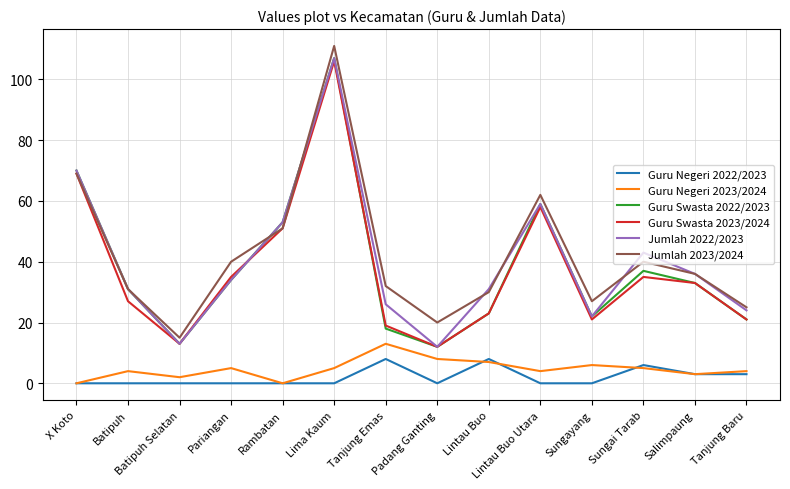

True or false: Guru Negeri 2023/2024 and Guru Swasta 2023/2024 cross at least once.

False